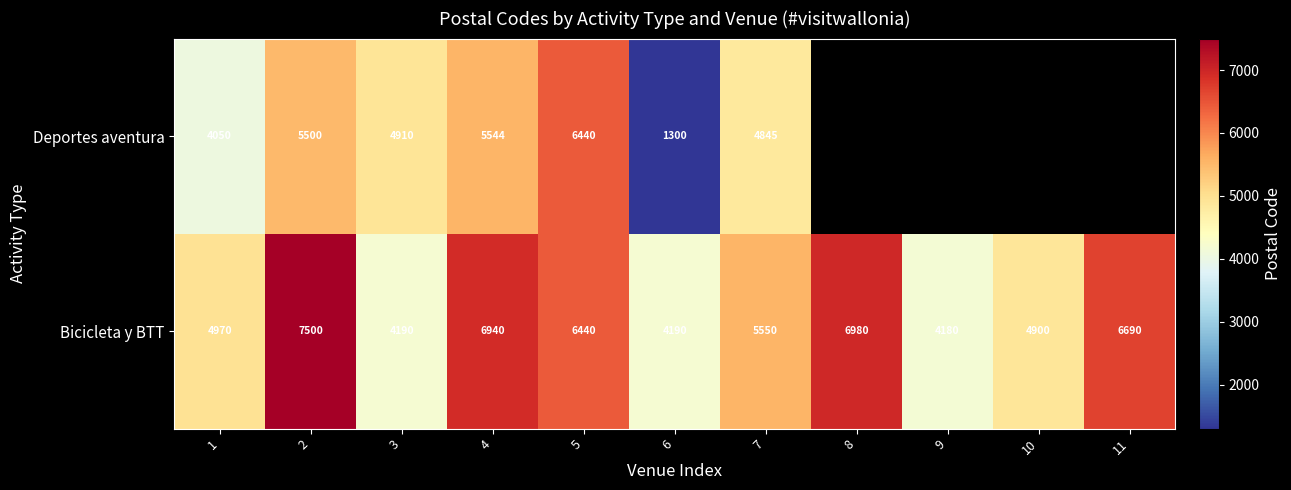

Is the value of Bicicleta y BTT at 3 greater than the value of Deportes aventura at 3?

No